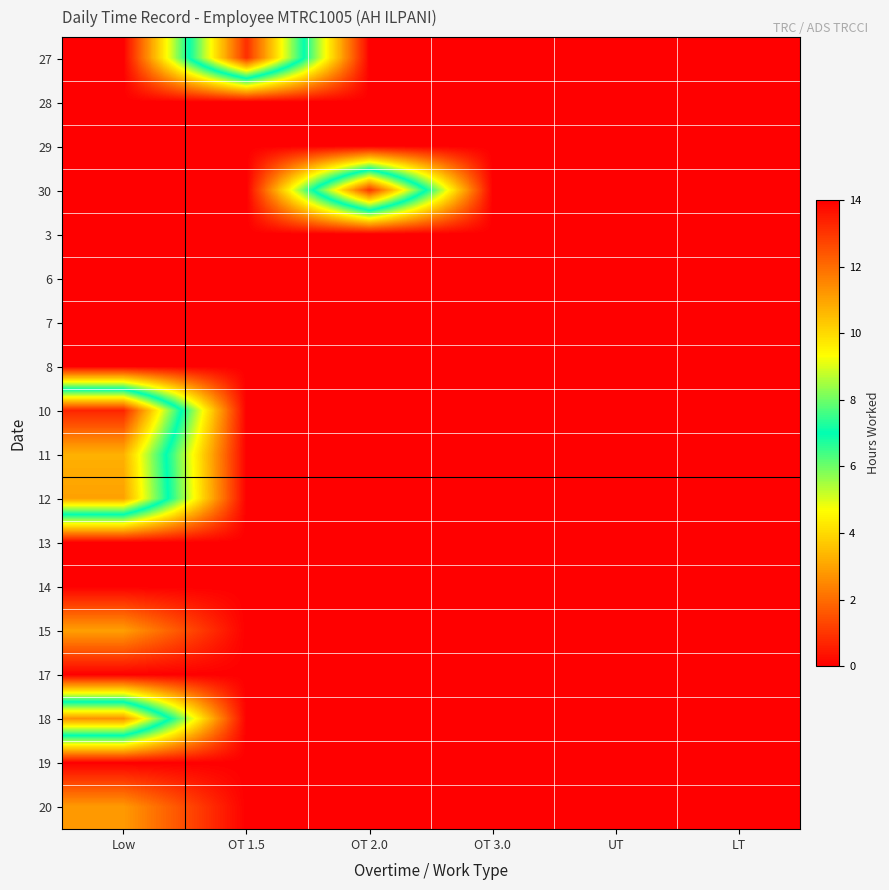

At how many categories does at least one series exceed 0?

3